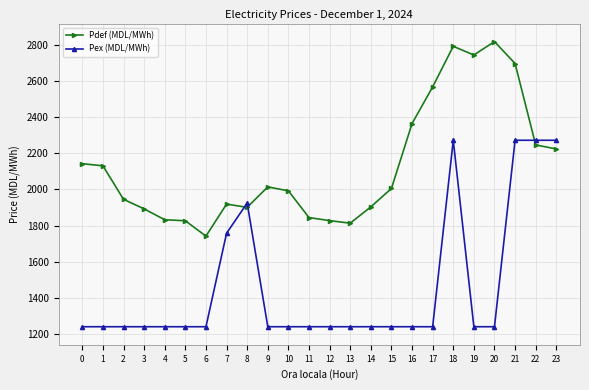

List the series in order of their overall mean, lowest first.

Pex (MDL/MWh), Pdef (MDL/MWh)